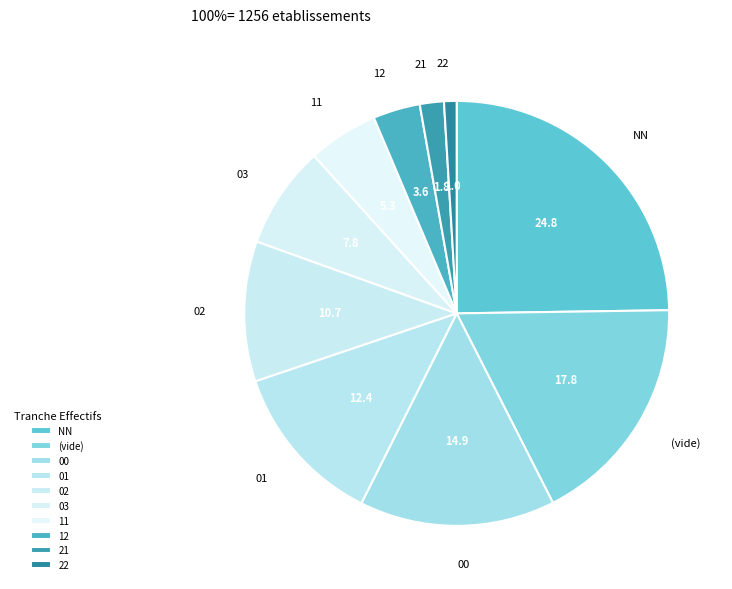

Combined, do 01 and 12 account for over 50%?

No